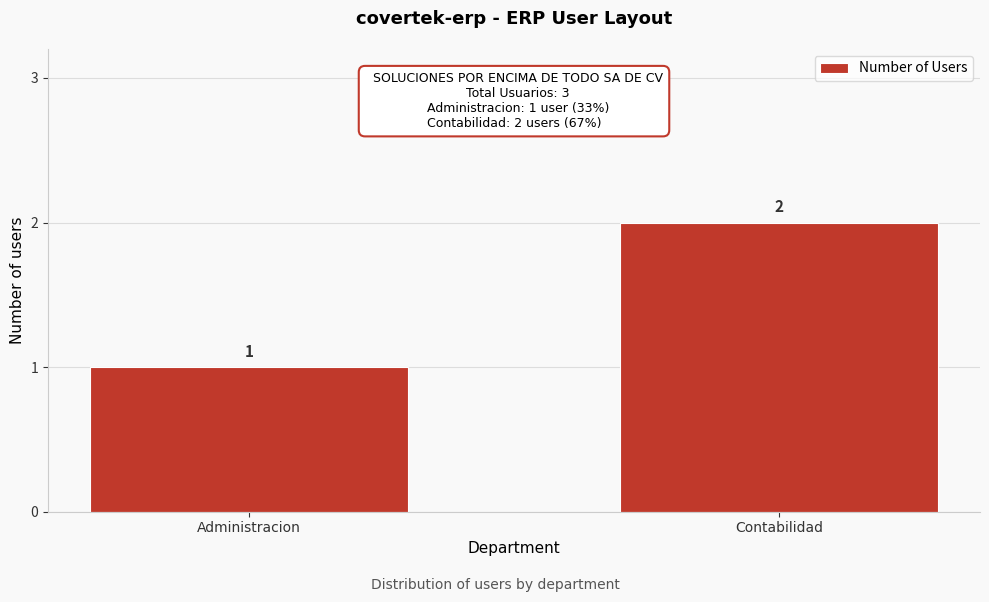

Reading left to right, list all the values displayed in this chart.

1	2